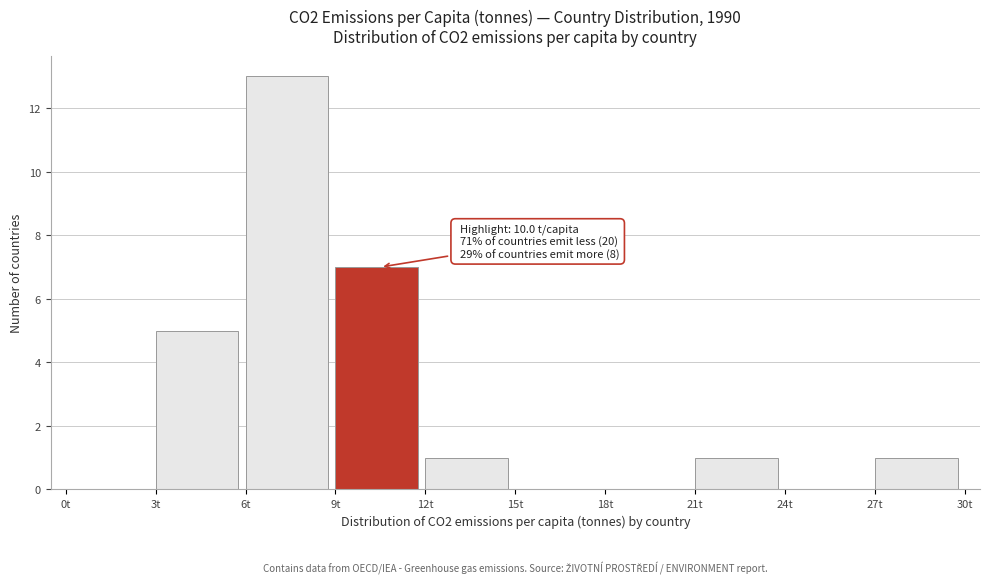

Which range on the x-axis has the tallest bar?

6 to 9